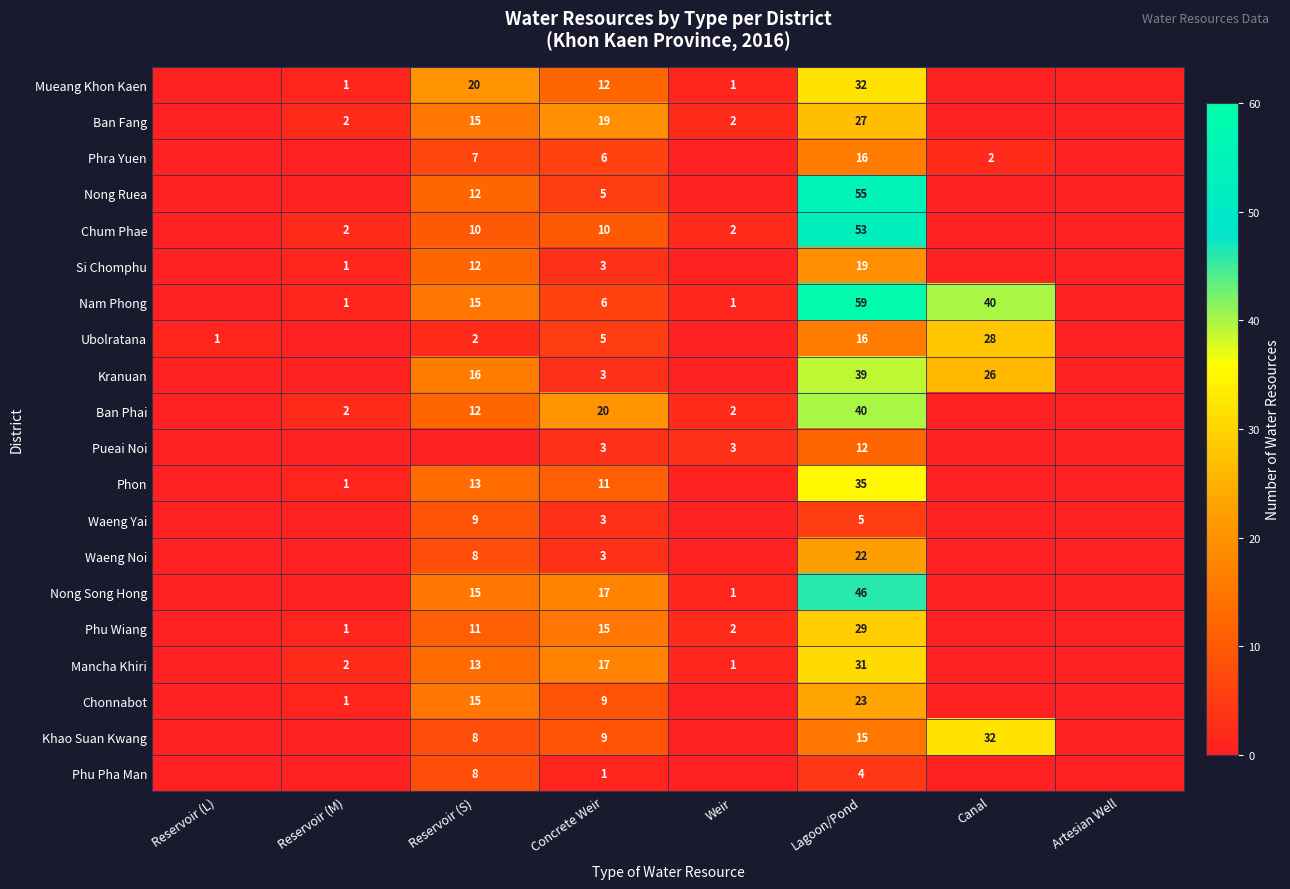

At which category is the sum across all series the highest?

Lagoon/Pond